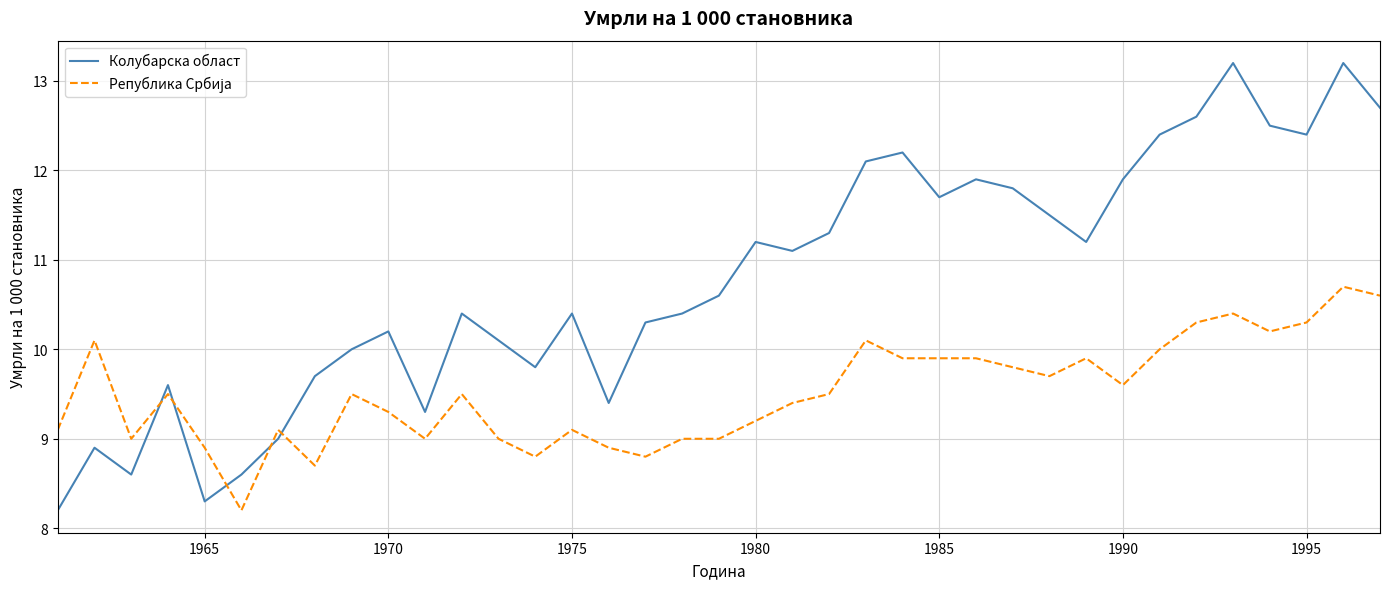

Count the number of data series in this chart.

2